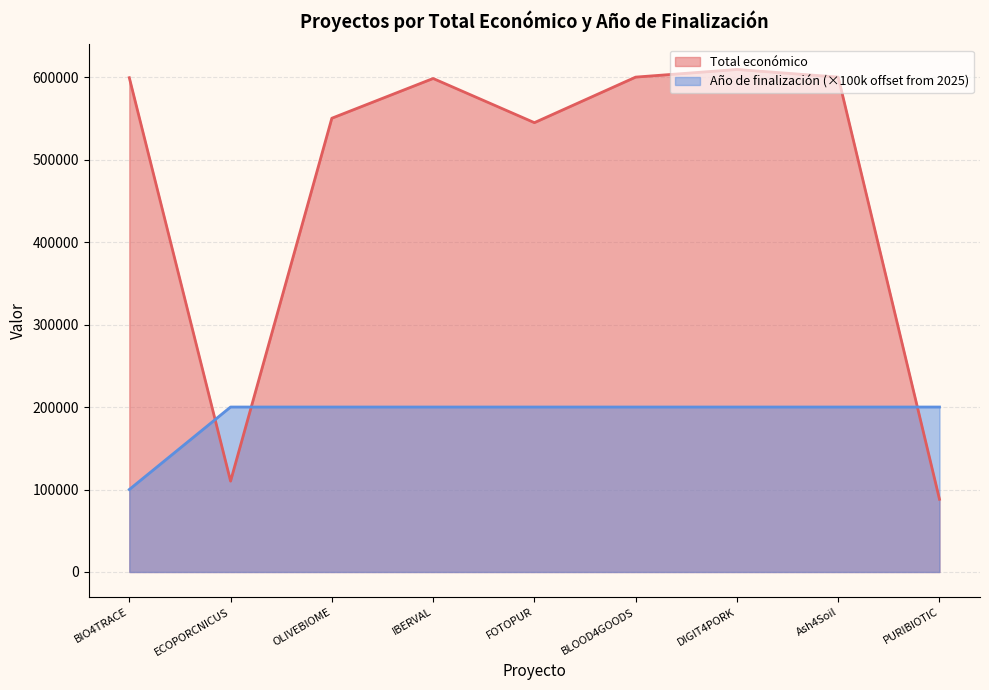

At which category is the sum across all series the highest?

DIGIT4PORK